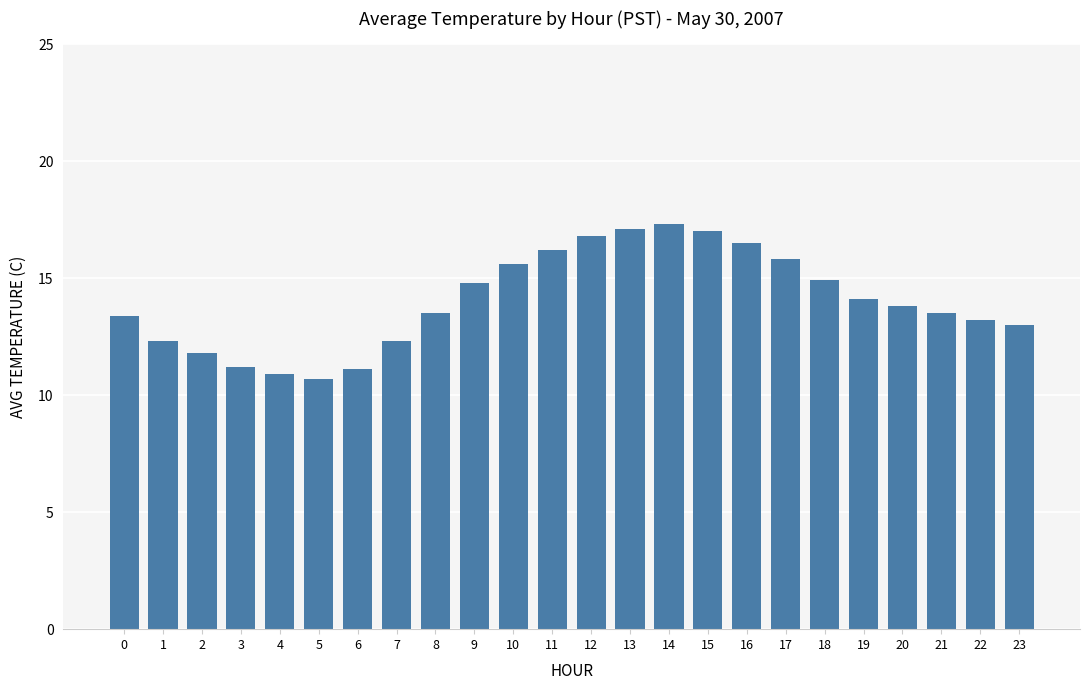

Is it true that the value at 9 is 14.8?

True